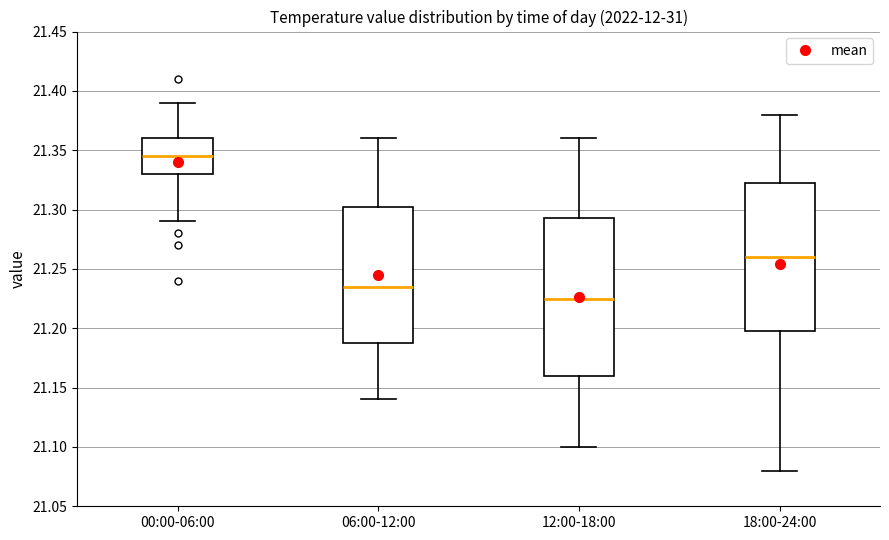

Comparing the boxes themselves (not the whiskers), which one is the tallest?

12:00-18:00